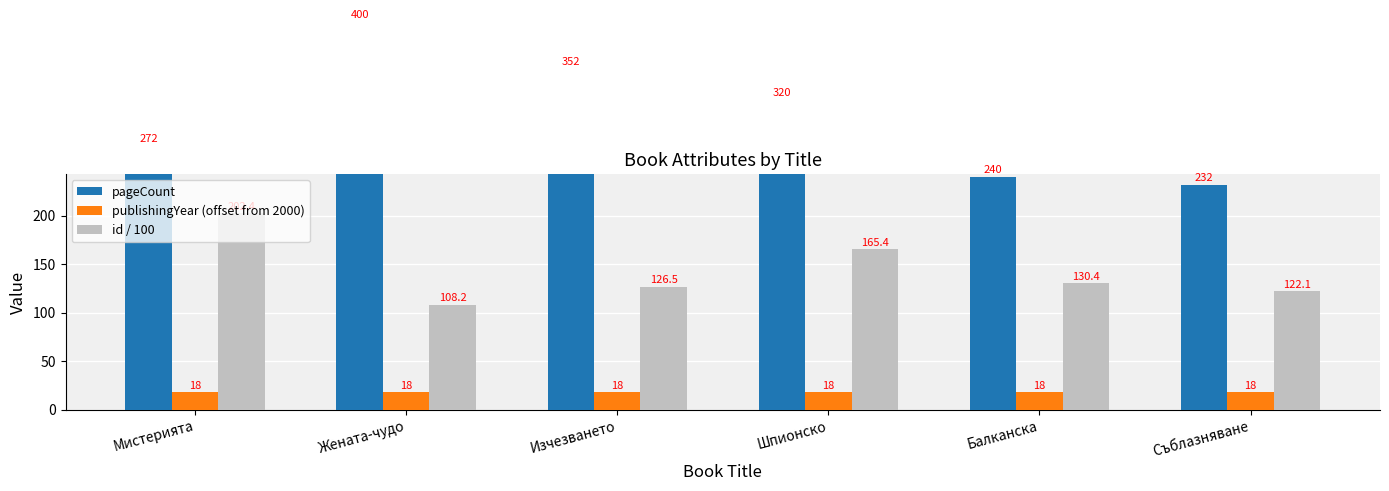

Is the value of id / 100 at Жената-чудо greater than the value of publishingYear (offset from 2000) at Мистерията?

Yes